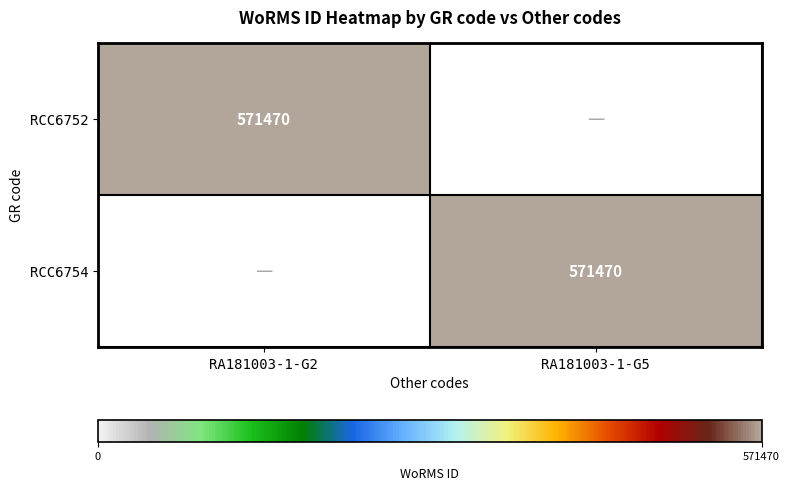

At which category is the sum across all series the highest?

RA181003-1-G2